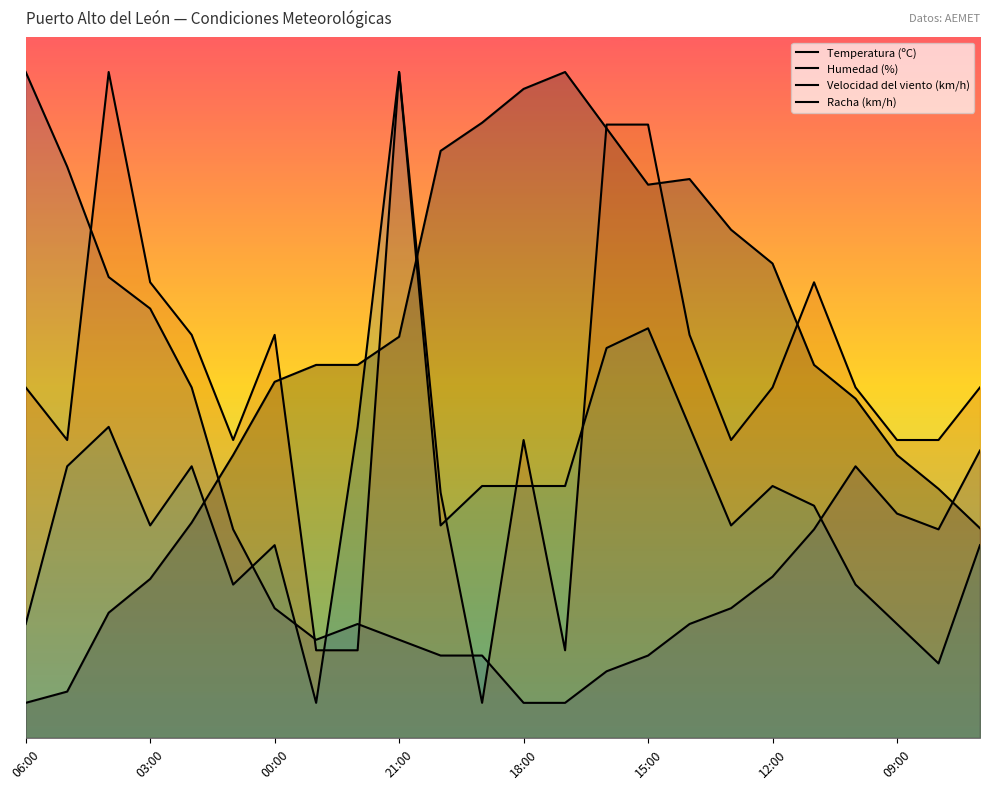

At how many categories does at least one series exceed 15?

24